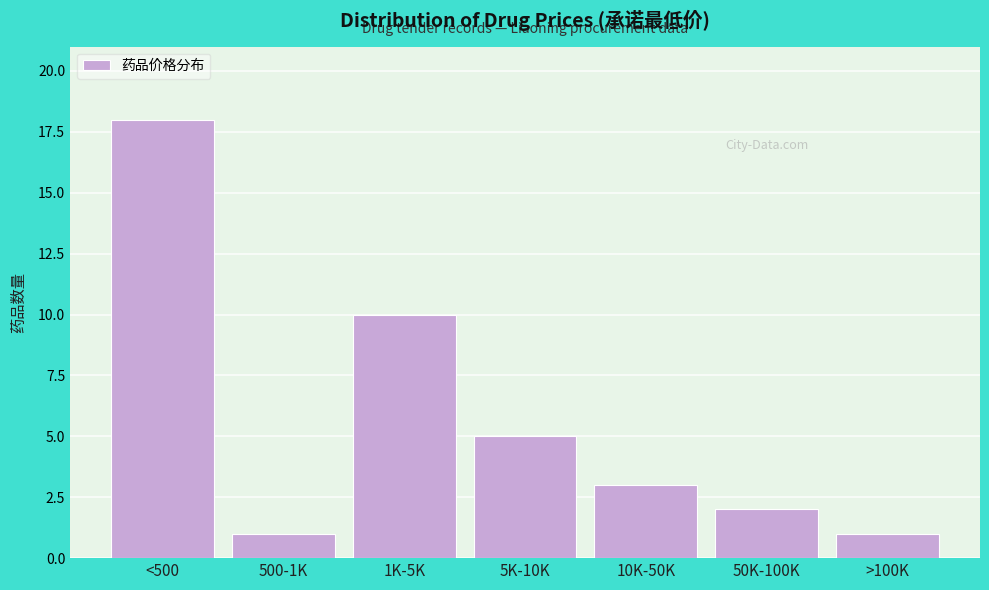

Reading right to left, list all the values displayed in this chart.

1	2	3	5	10	1	18